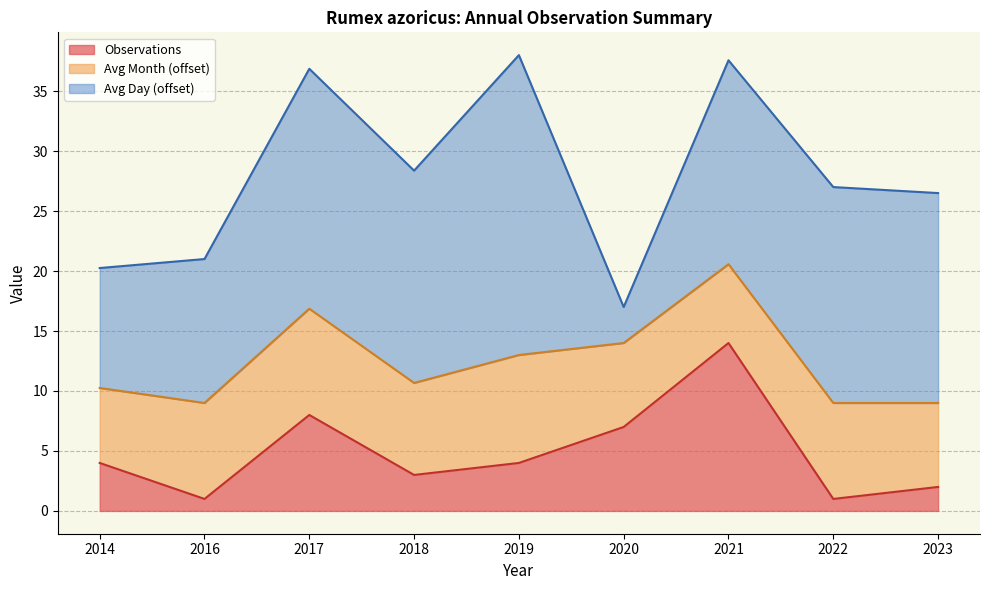

What is the approximate value of Observations at 2017?

8.0